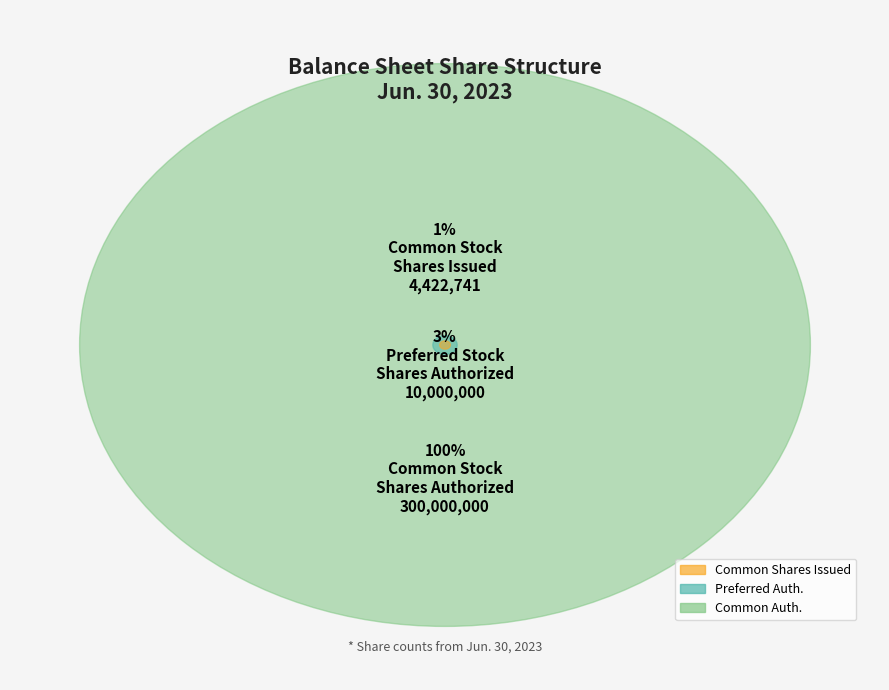

True or false: Preferred Stock, Shares Issued accounts for 1% of the total.

False